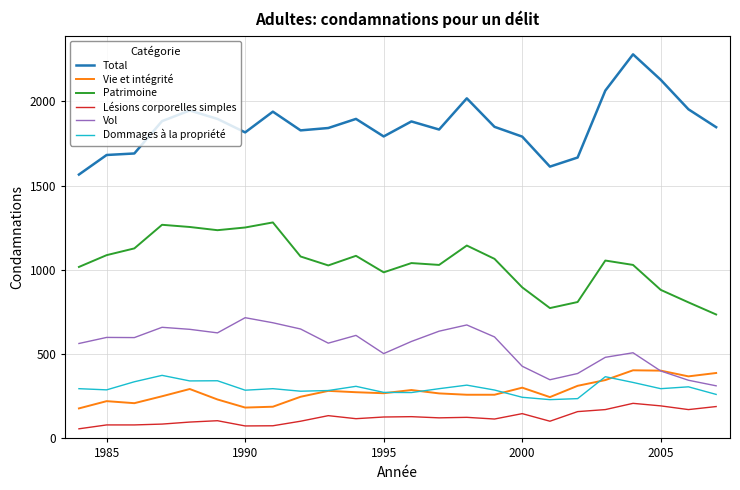

True or false: Patrimoine and Vol cross at least once.

False